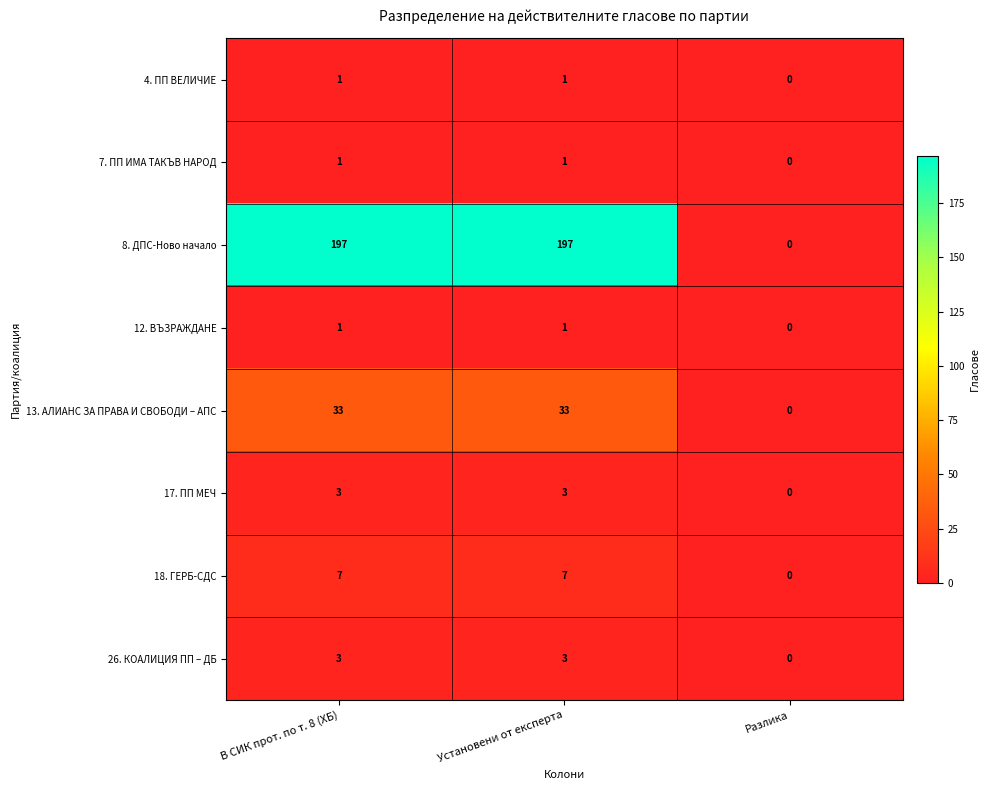

What is the sum of the 8. ДПС-Ново начало values at Установени от експерта and В СИК прот. по т. 8 (ХБ)?

394